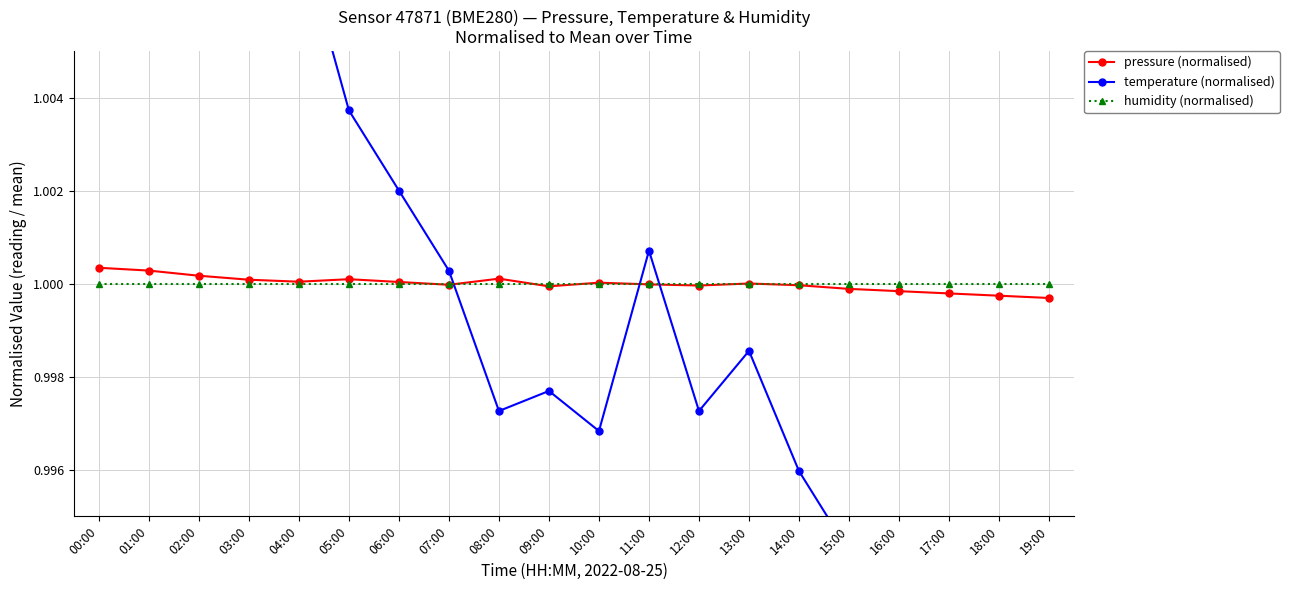

Is it true that pressure (normalised) equals 1.0 at 02:00?

True